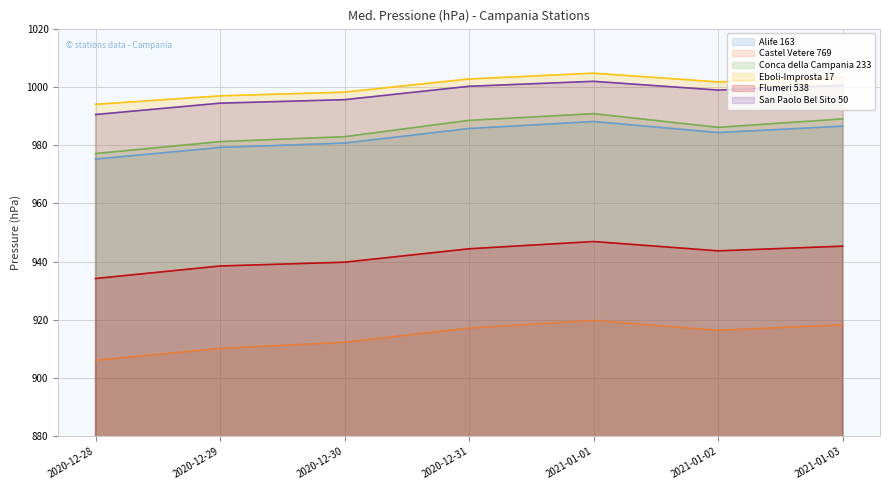

Which series changed the most between 2020-12-29 and 2021-01-02?

Castel Vetere 769